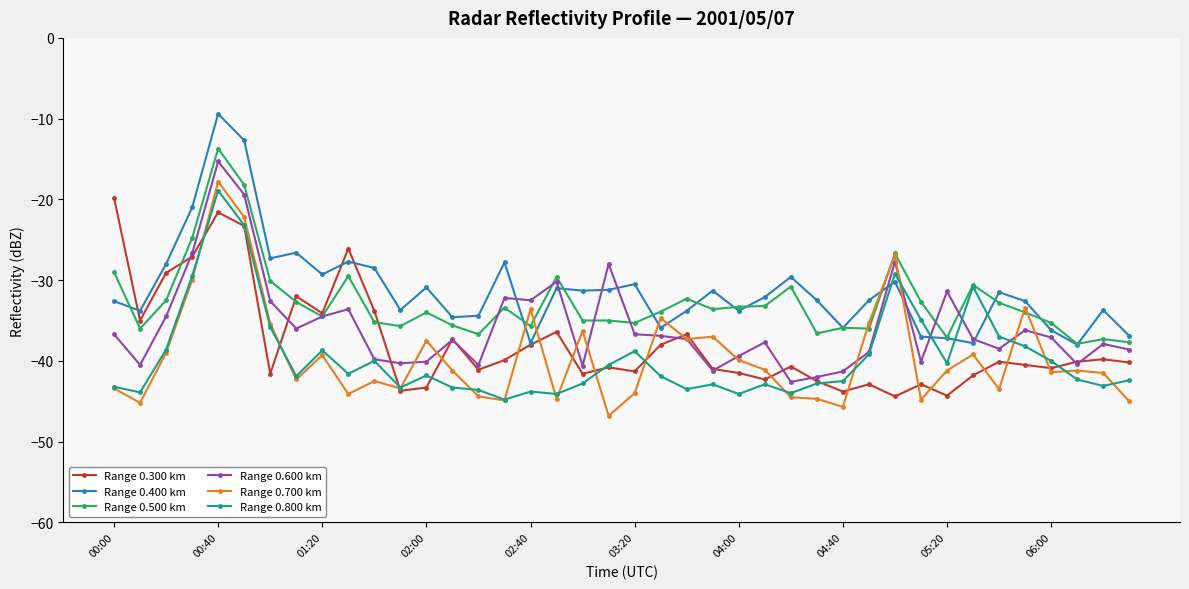

What is the smallest value displayed?

-46.8